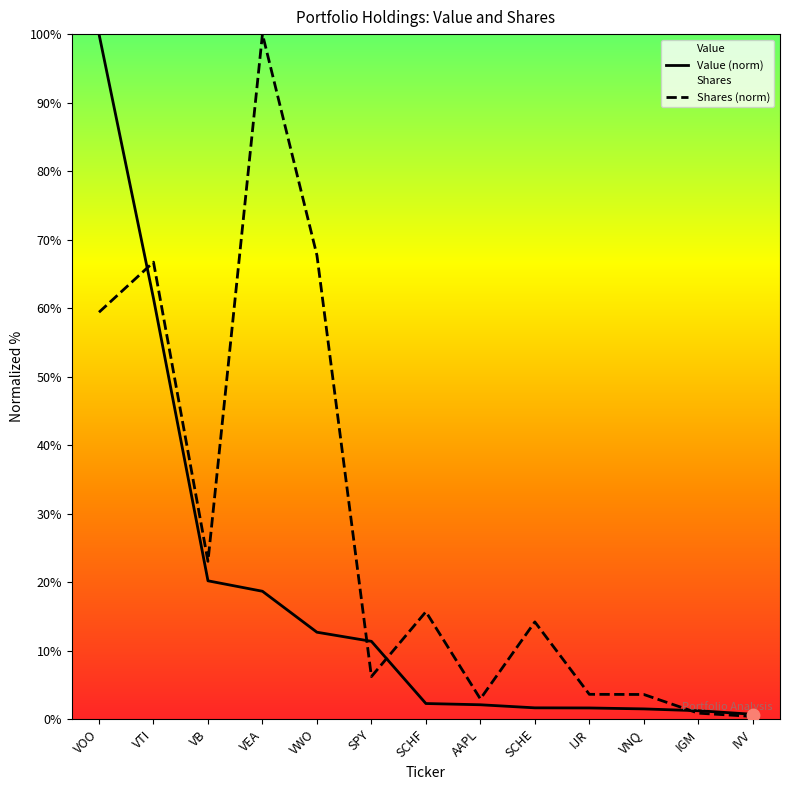

The value of Shares (norm) at VB is 12.2. True or false?

False